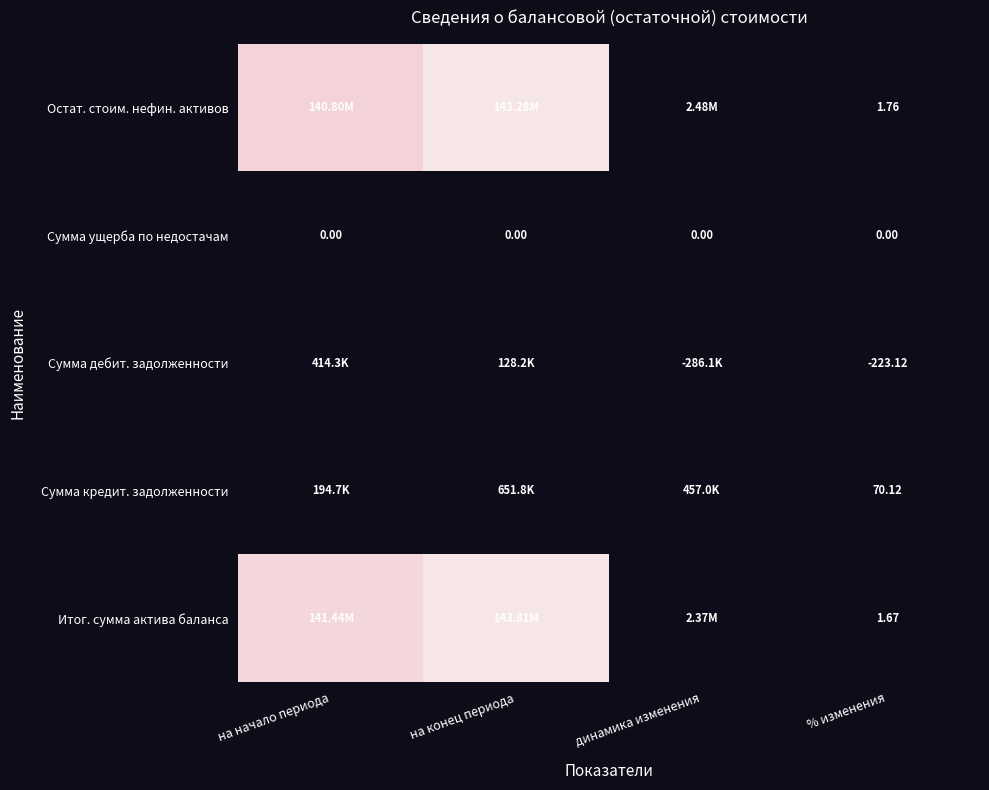

Is the value of Сумма ущерба по недостачам at на конец периода greater than the value of Сумма кредит. задолженности at % изменения?

No